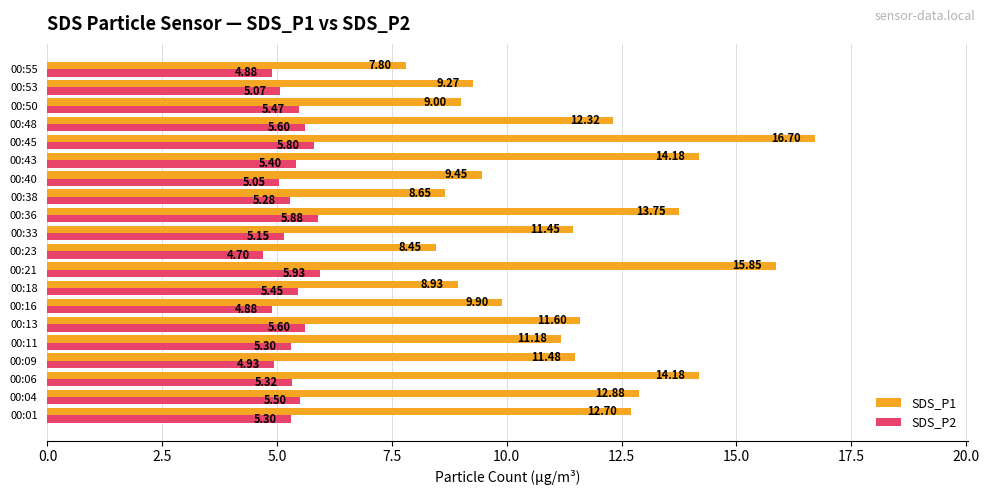

How many data points in SDS_P1 are less than 11?

8